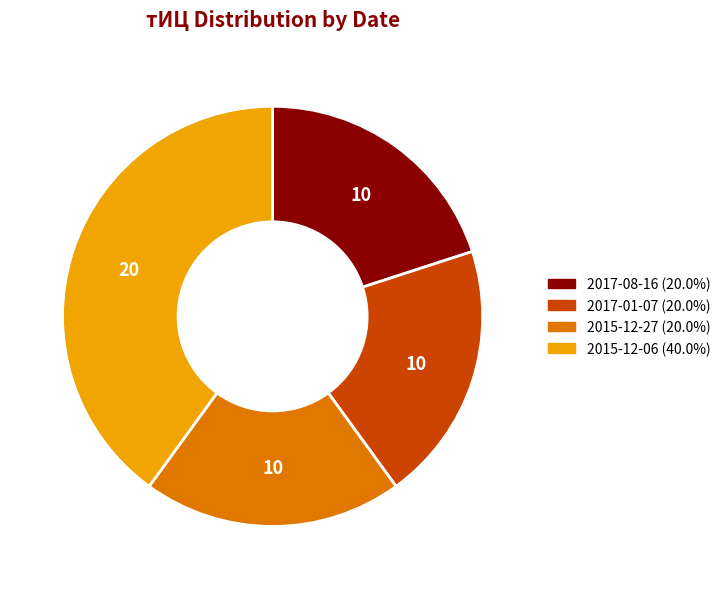

Is there any slice that represents more than half of the pie?

No